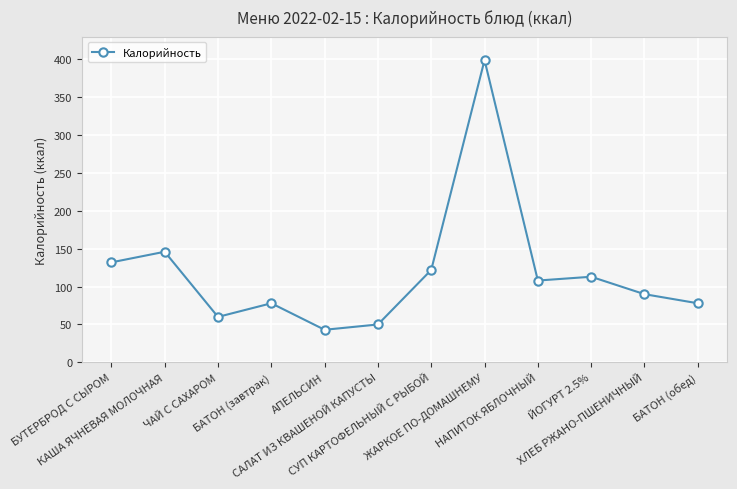

What is the maximum value shown in the chart?

399